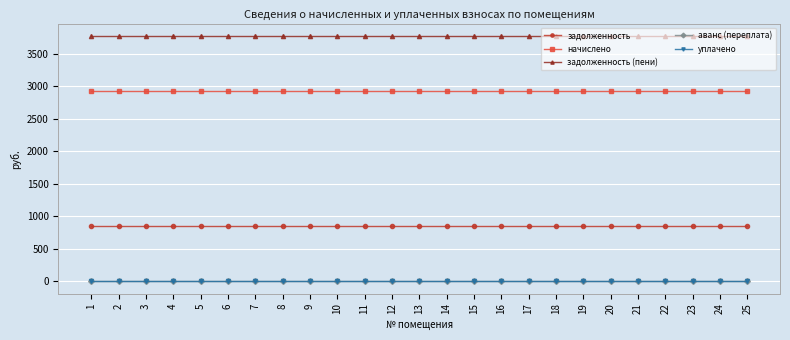

Is this an area chart (filled region under the line)?

No